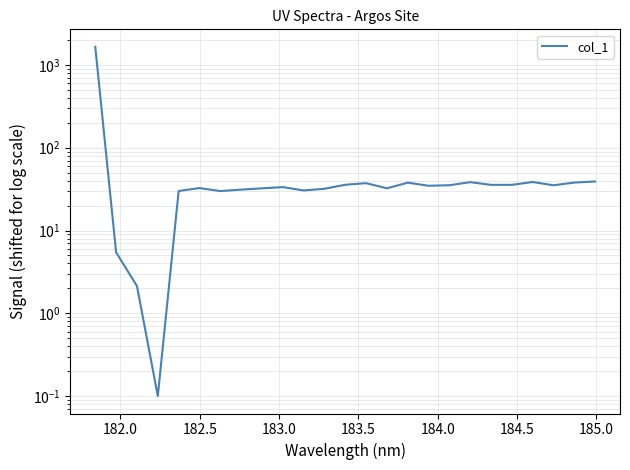

The chart shows a value of 0.2 at 183.0. True or false?

False